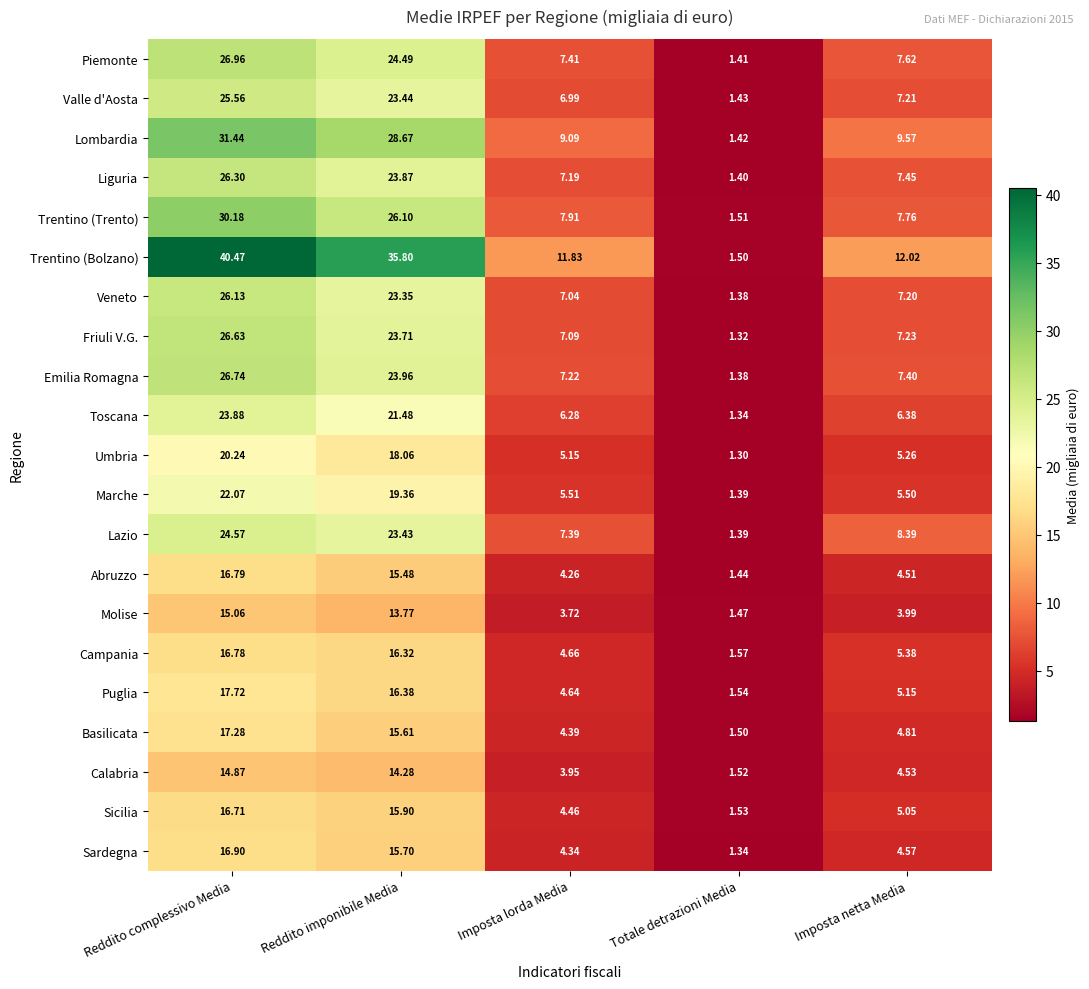

Which category has the lowest value across all series?

Totale detrazioni Media